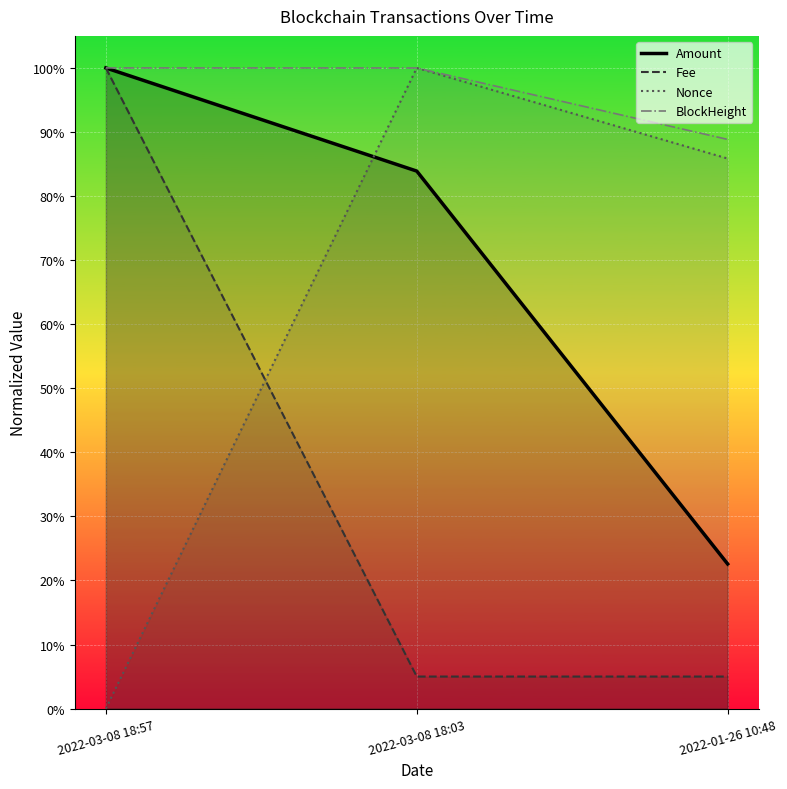

What is the sum of all Nonce values?

1.9